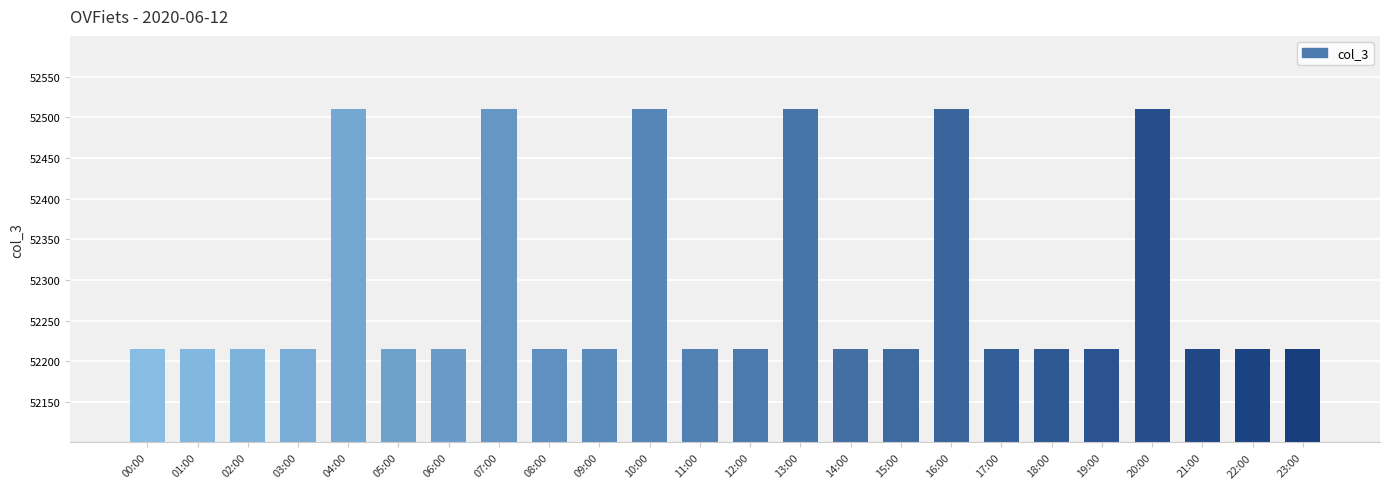

What is the value of the 16th bar from the left?

52215